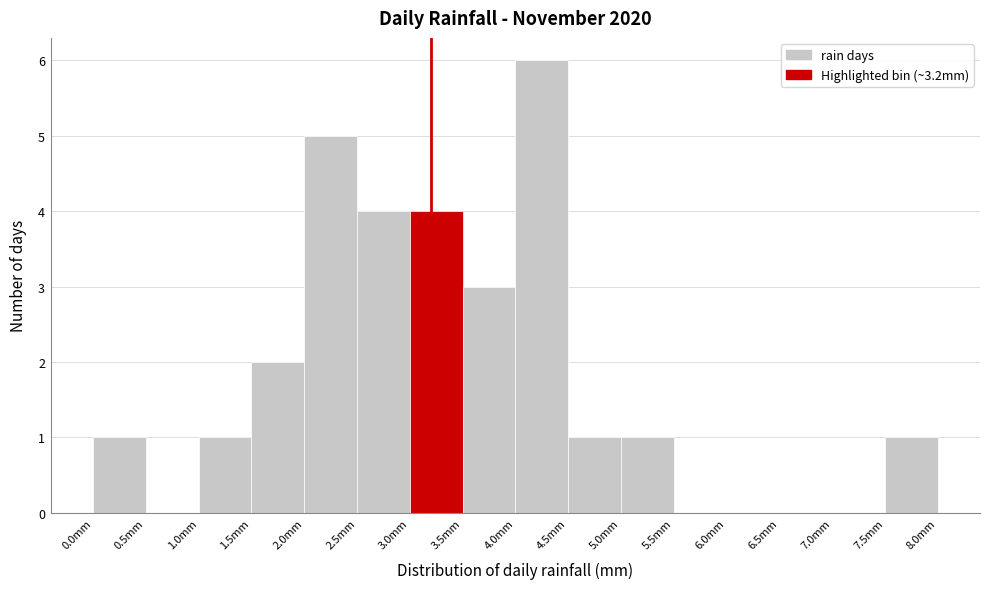

Which range on the x-axis has the tallest bar?

4.0 to 4.5